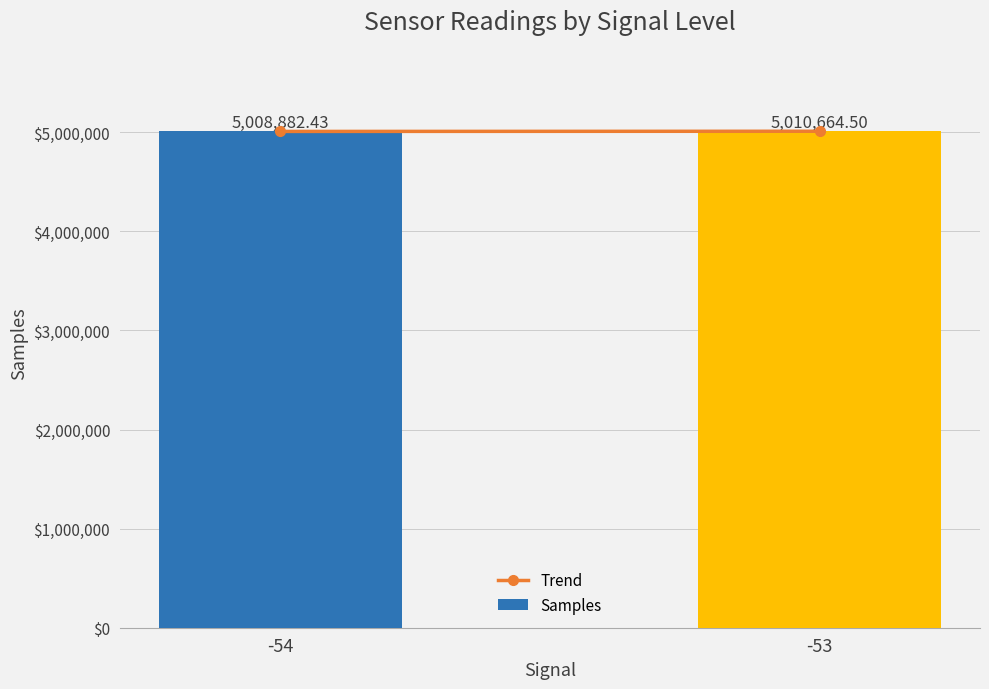

Rank the categories by value from highest to lowest.

-53, -54